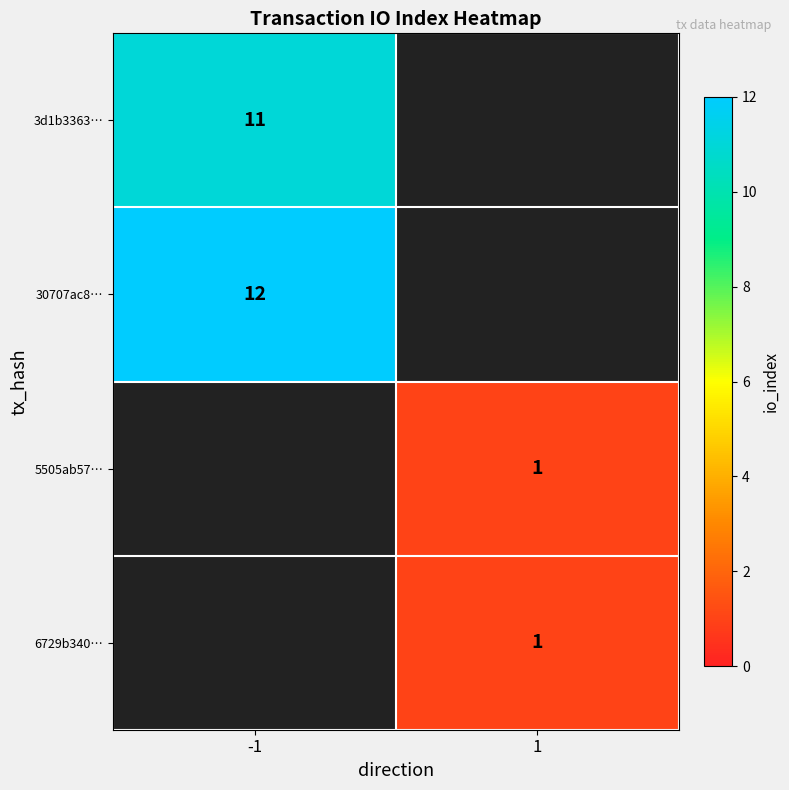

Is it true that 3d1b3363… equals 19 at -1?

False